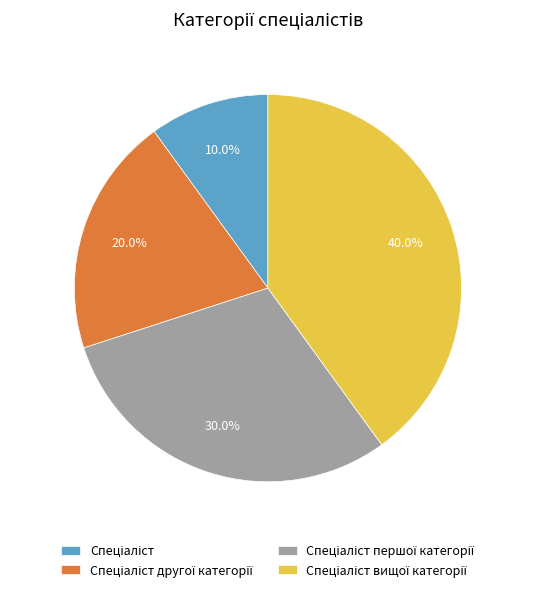

Is there any slice that represents more than half of the pie?

No